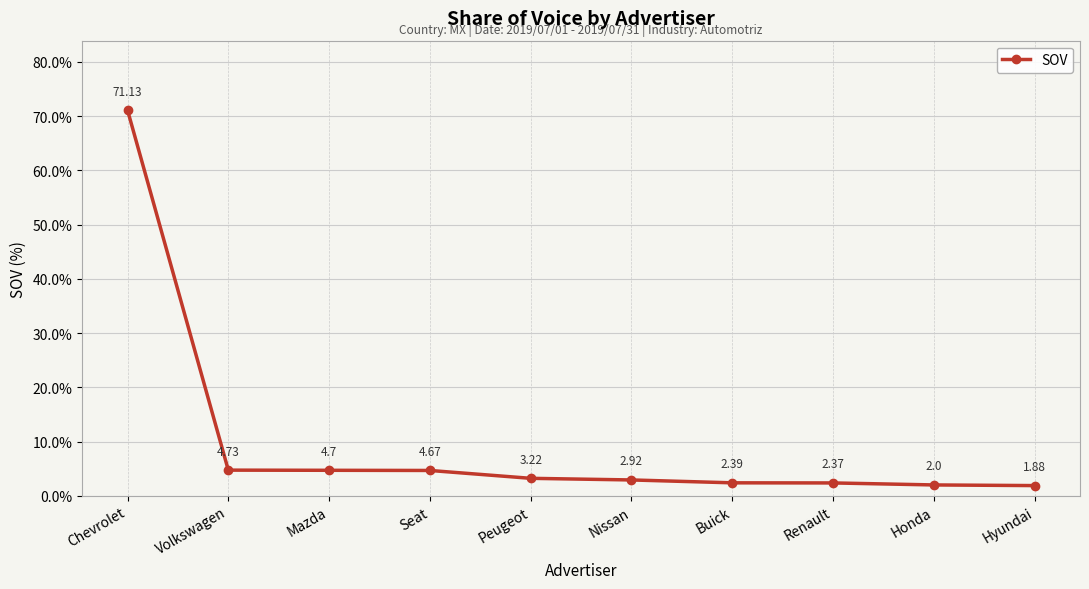

The chart shows a value of 7.3 at Mazda. True or false?

False